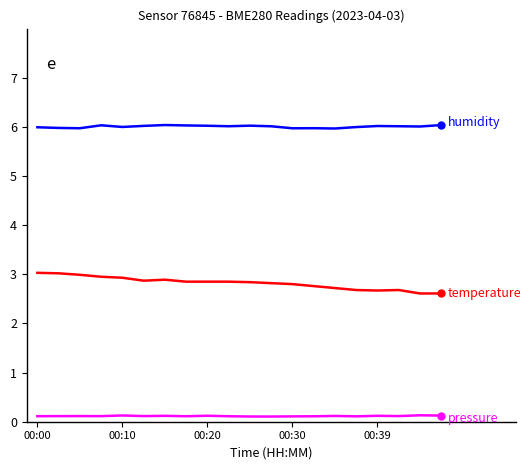

What is the greatest value displayed?

6.0